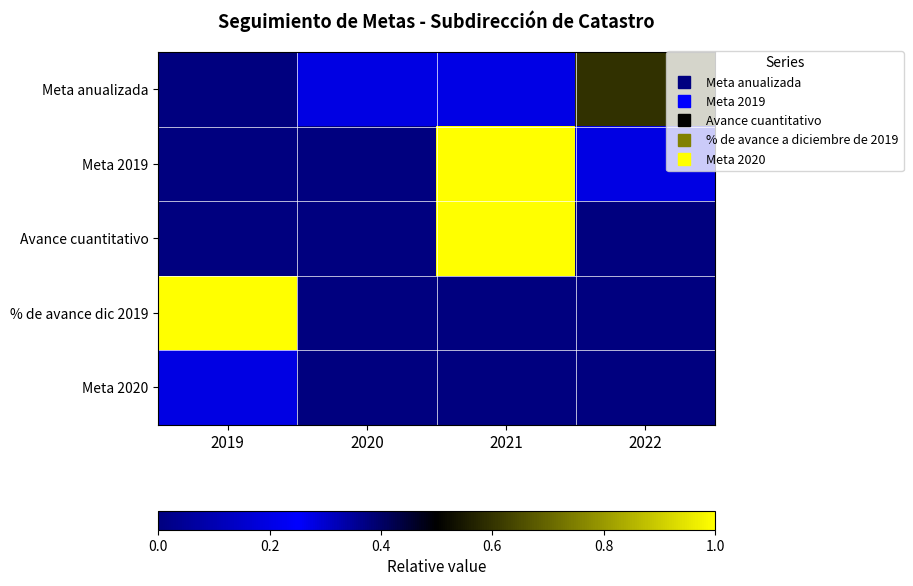

What is the total value across all series at 2020?

0.2